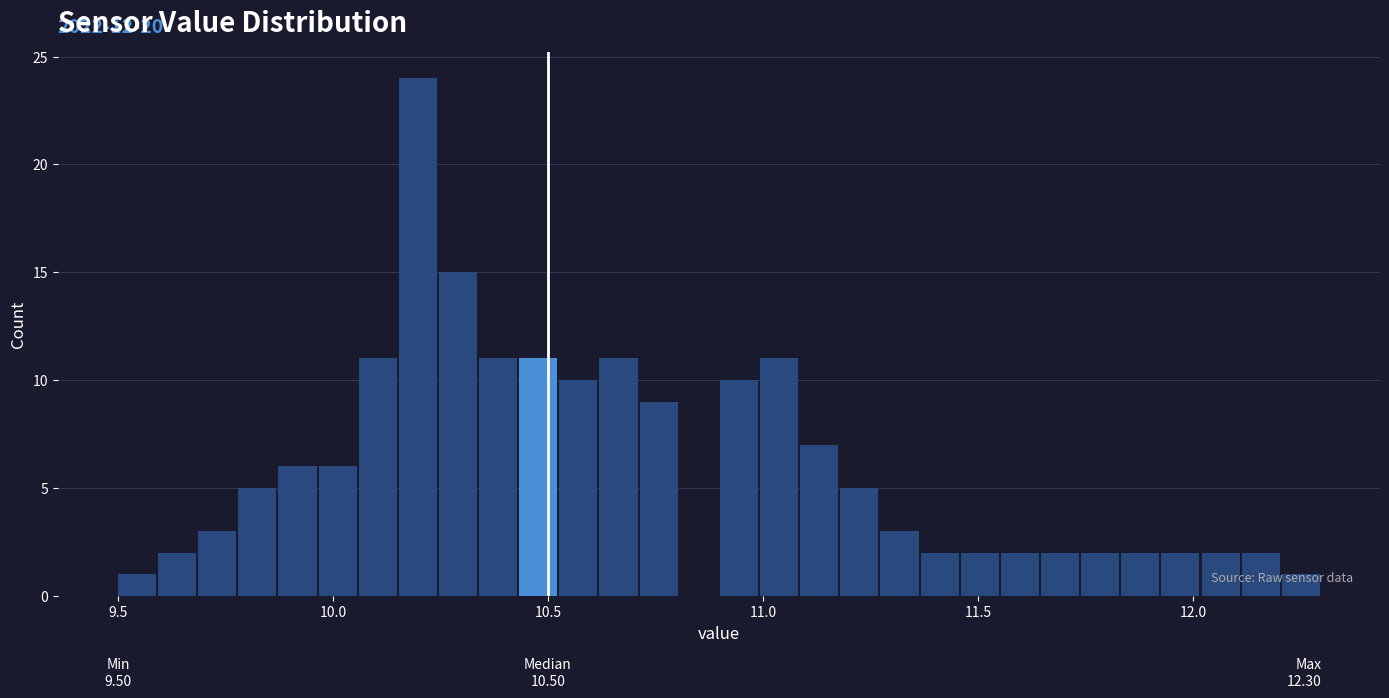

Read against the x-axis, roughly where is the centre of the tallest bar?

10.20